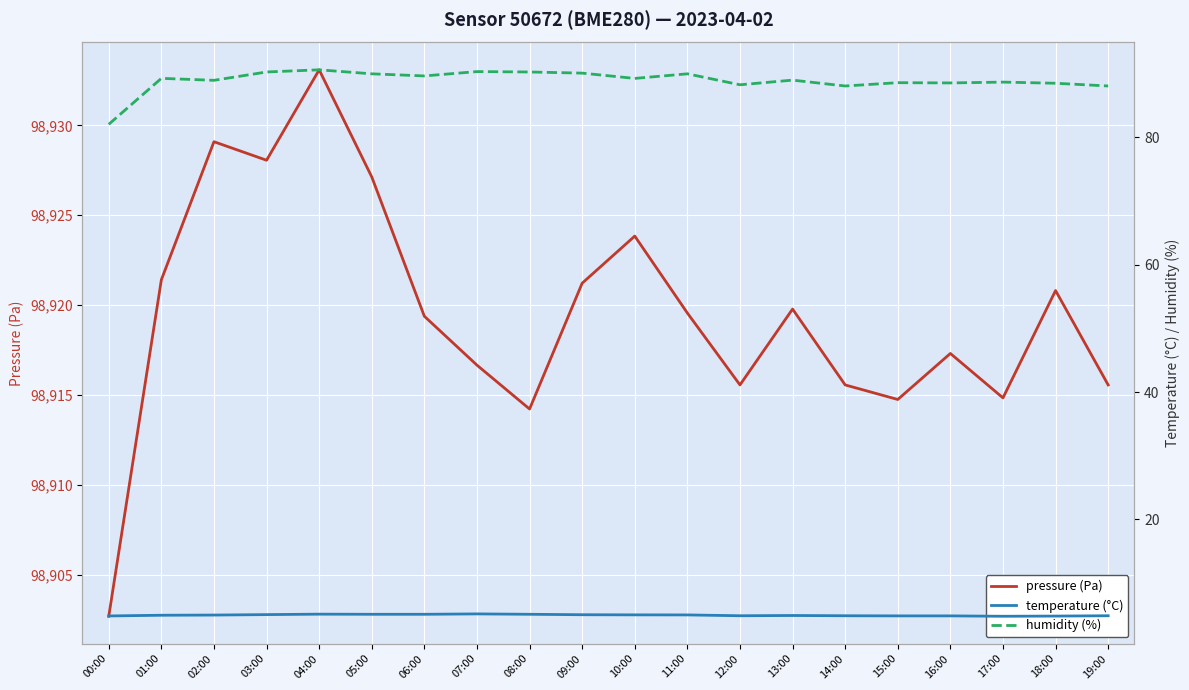

How many data points in humidity (%) are above 89?

11